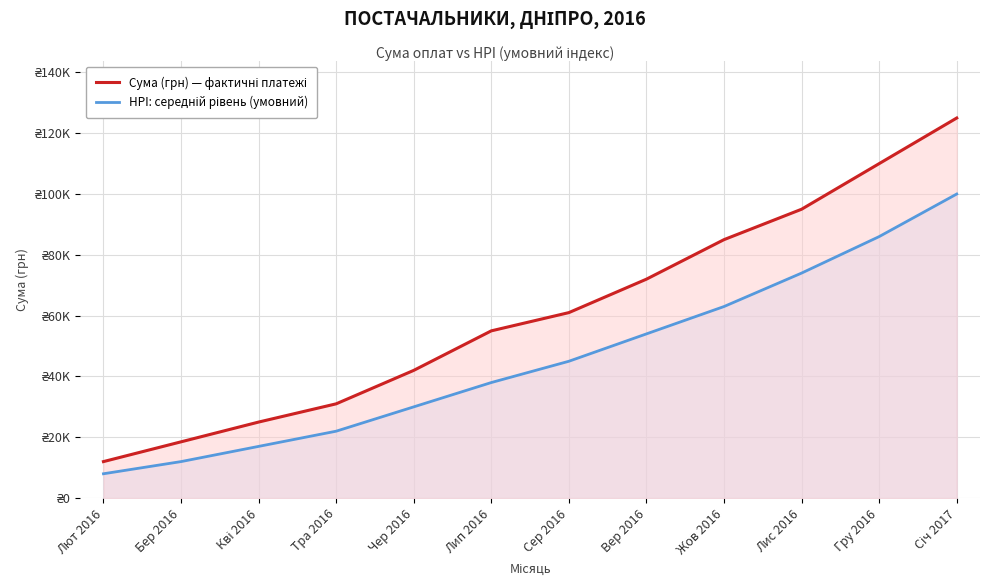

How many data points in HPI: середній рівень (умовний) are less than 45000?

6